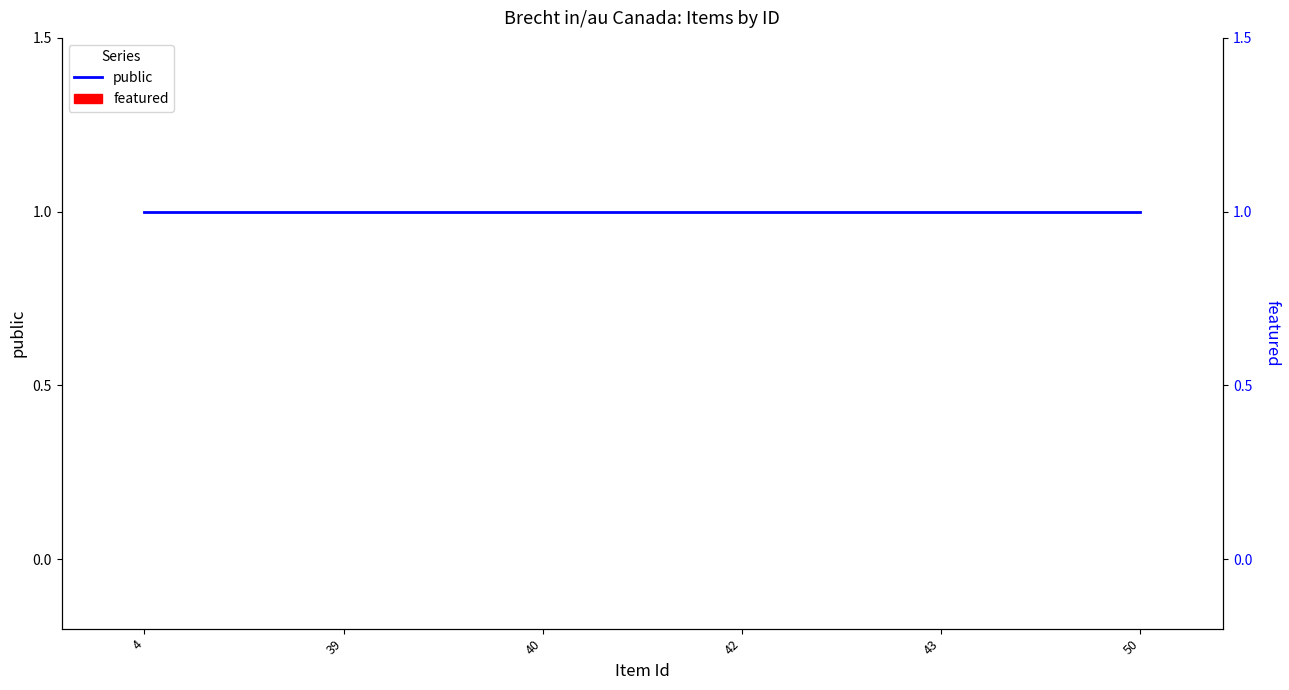

Is the value of featured at 39 greater than the value of public at 39?

No